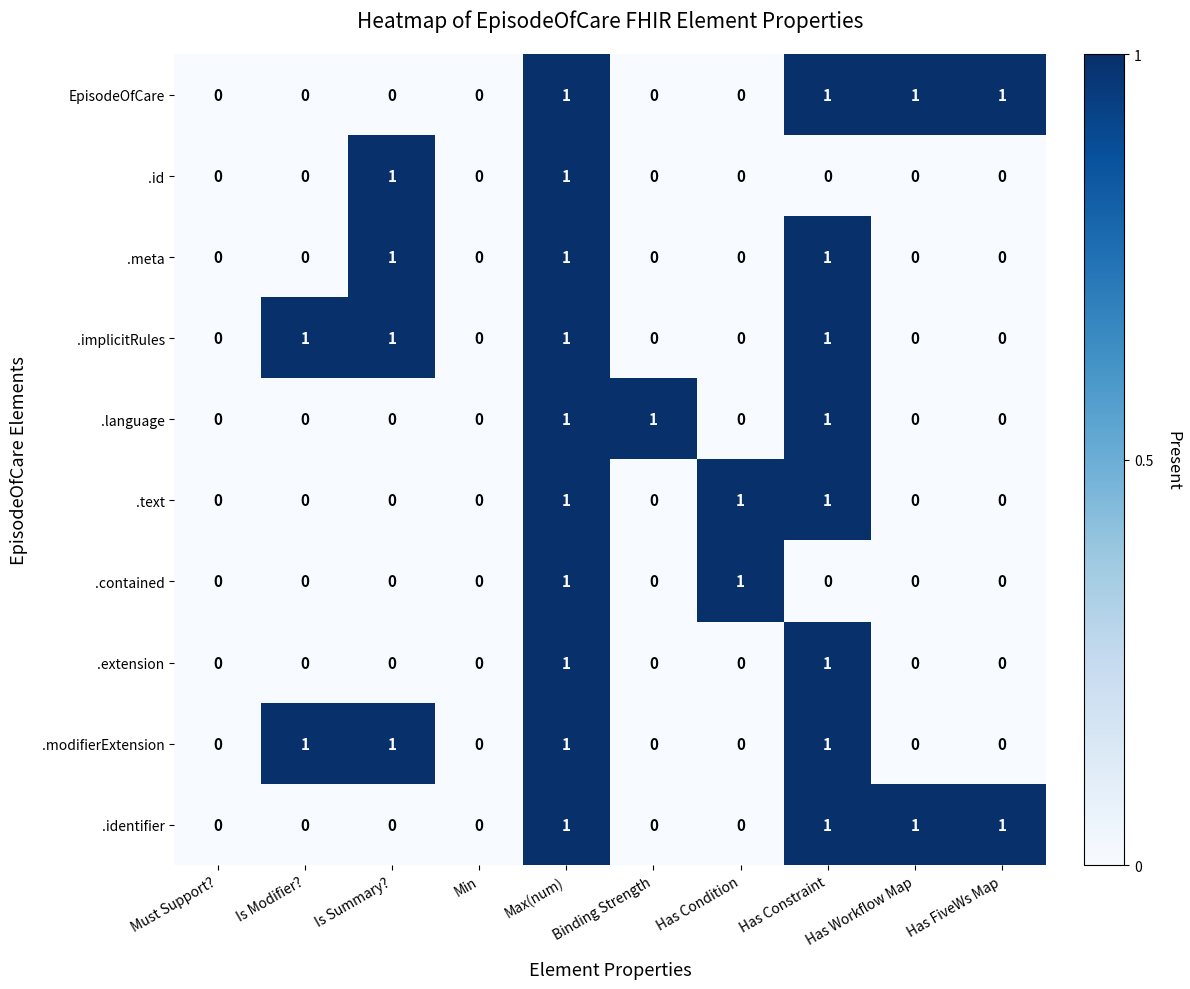

How many .identifier values are between 0 and 1?

10